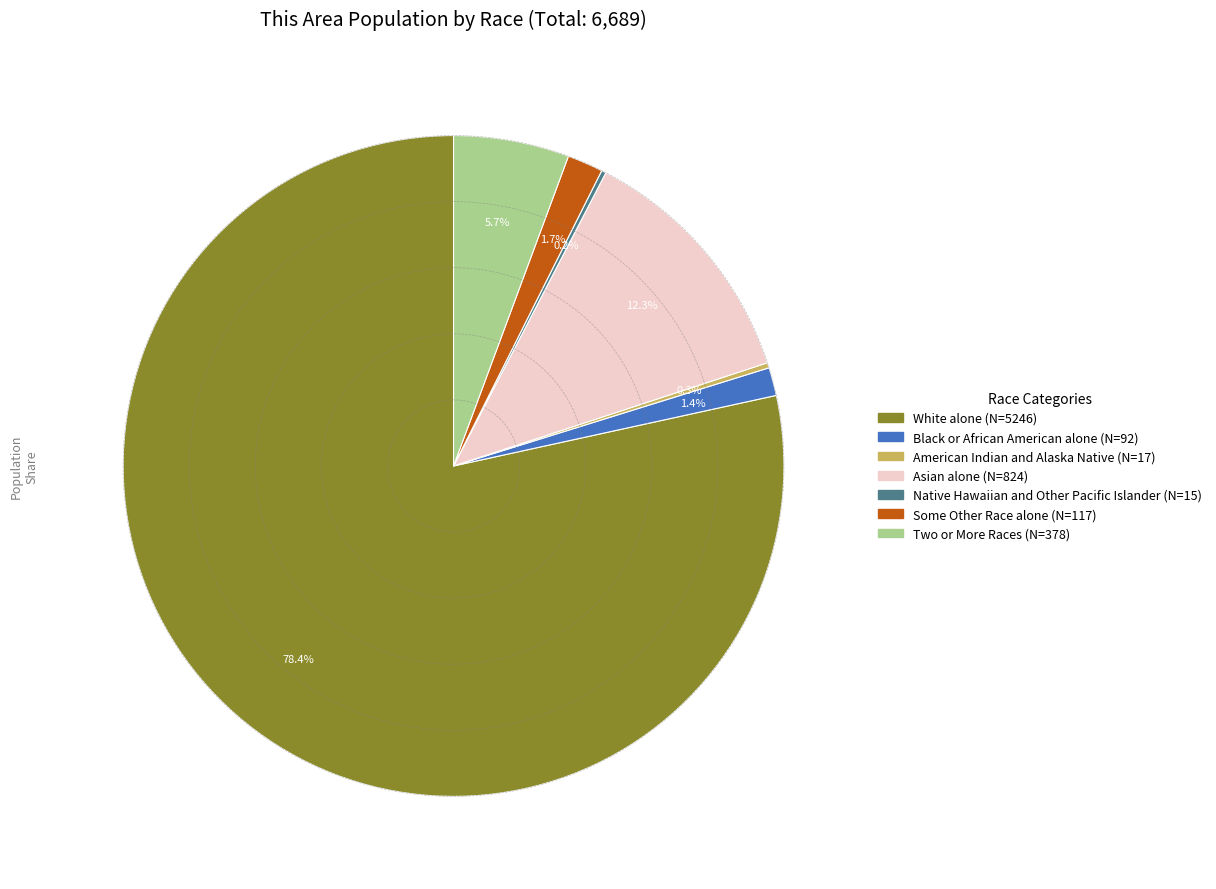

Combined, do Asian alone and White alone account for over 50%?

Yes